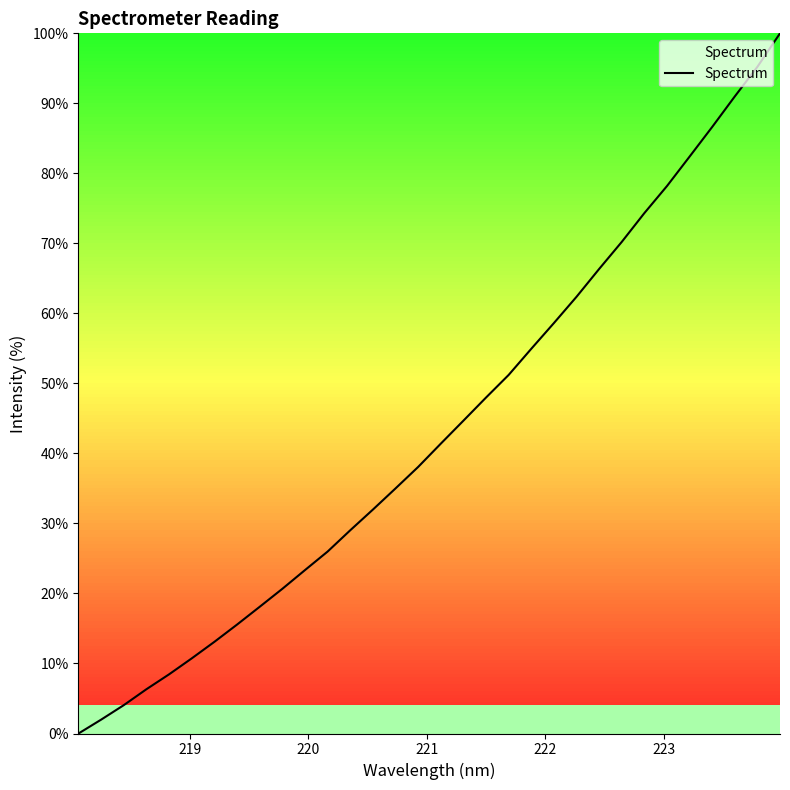

What is the greatest value displayed?

100.0